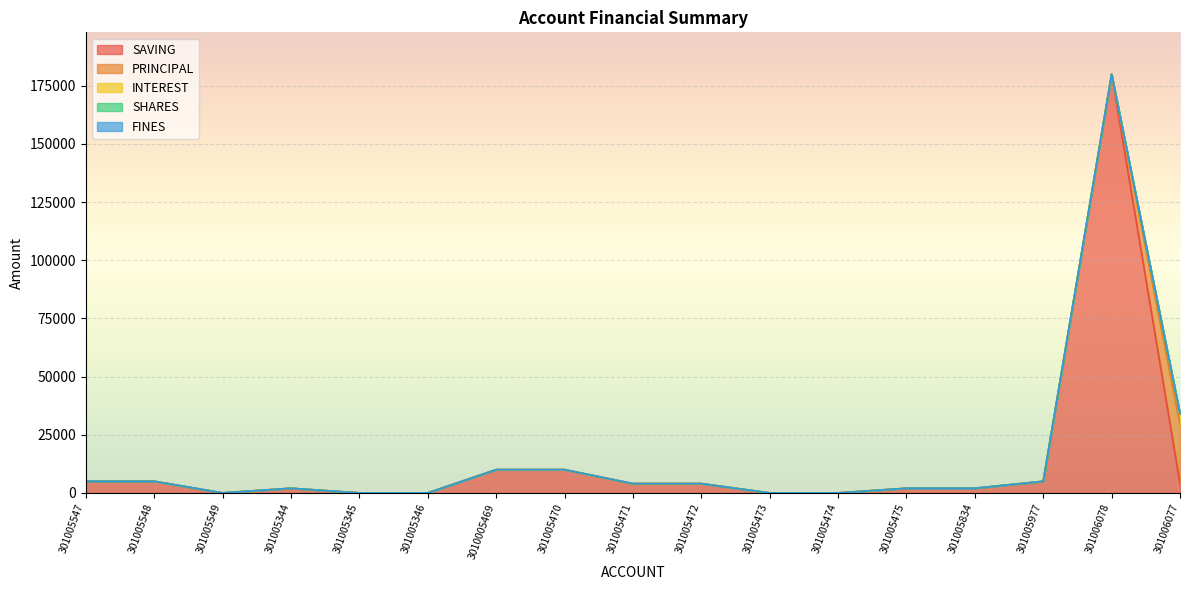

The FINES series shows 0 at 301005472. True or false?

True